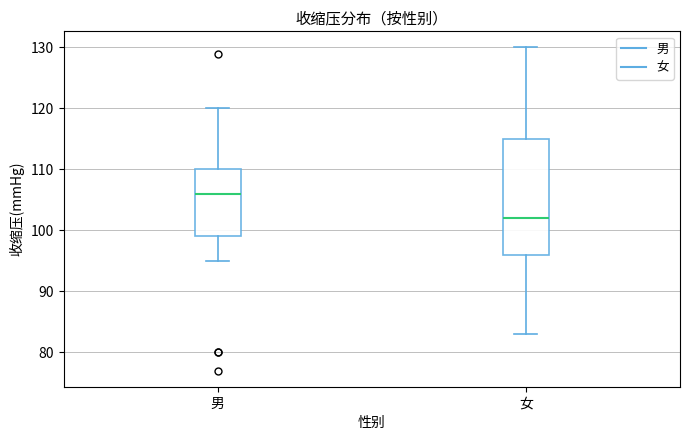

Which box has the lowest median line?

女